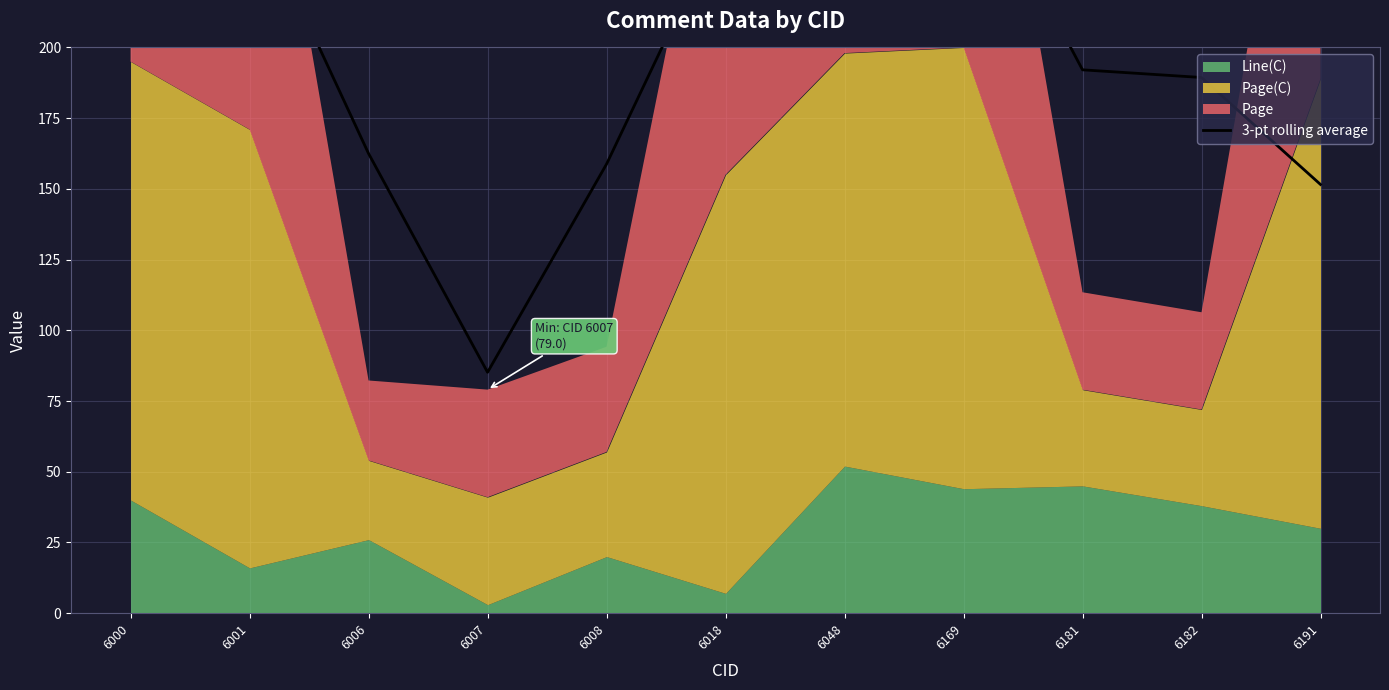

Reading left to right, transcribe all the data shown in this chart.

225.5	252.9	162.5	85.2	158.8	247.3	334.7	271.5	192.1	189.4	151.6